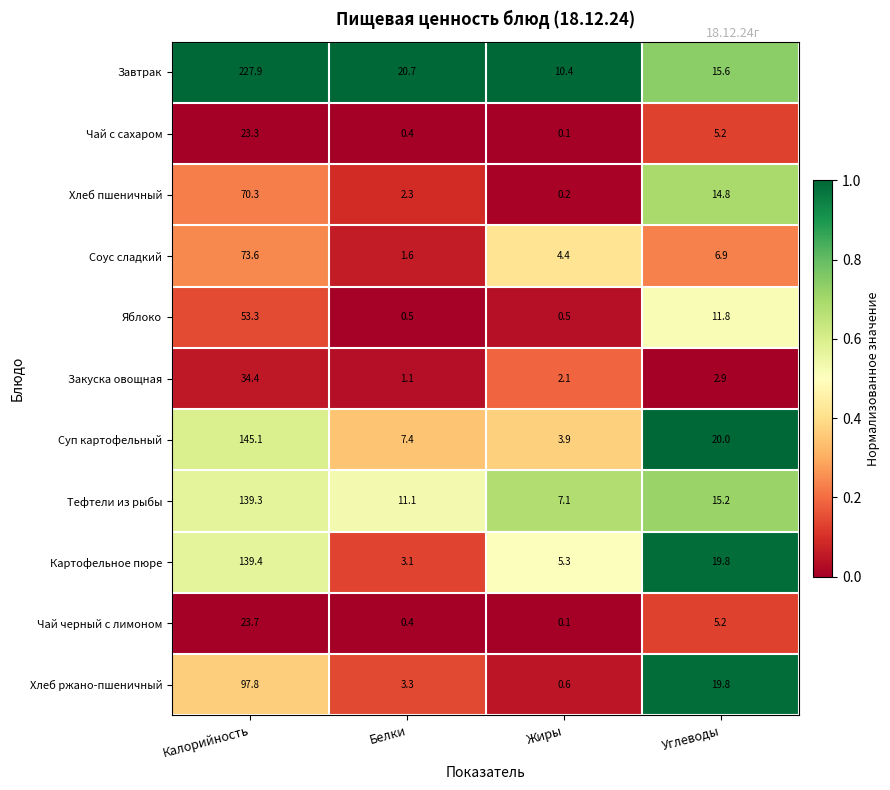

At which category is the sum across all series the highest?

Калорийность